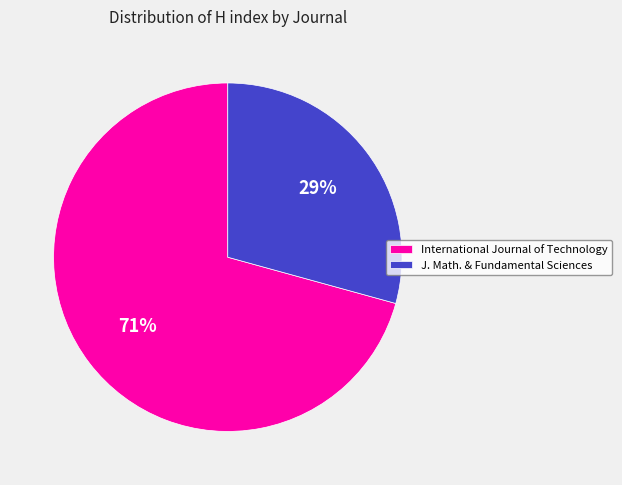

Which category has the smallest portion of the pie?

J. Math. & Fundamental Sciences